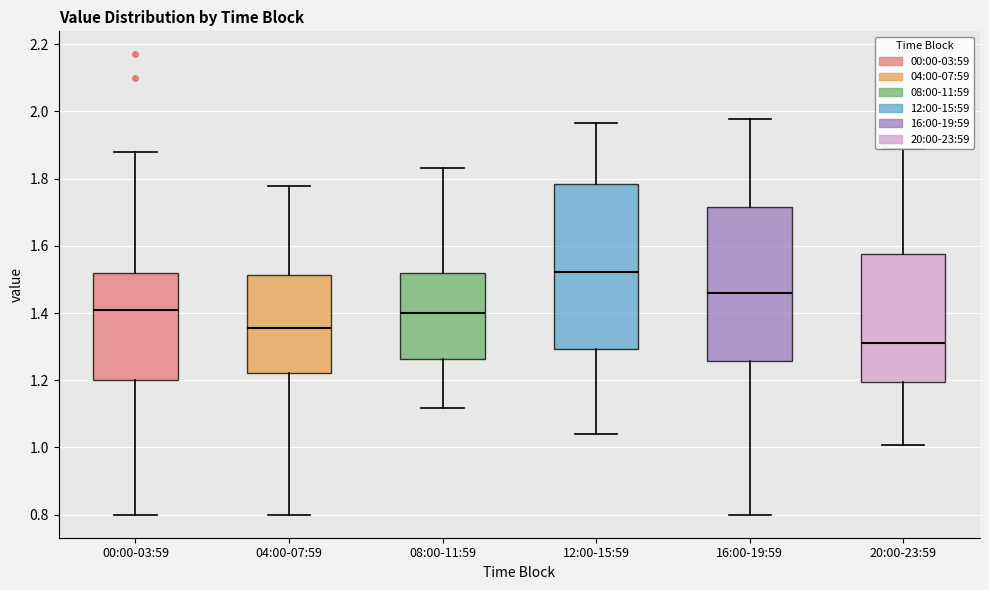

Which box's median line is the highest?

12:00-15:59